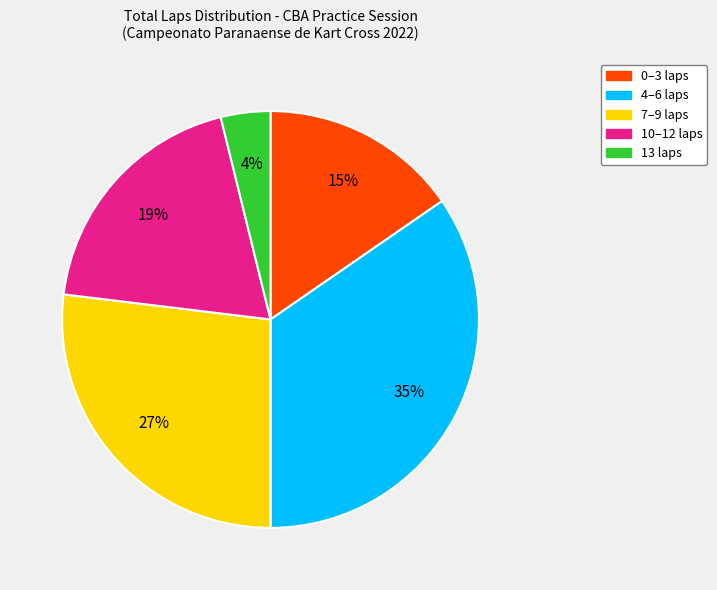

Is there a majority slice in this chart?

No